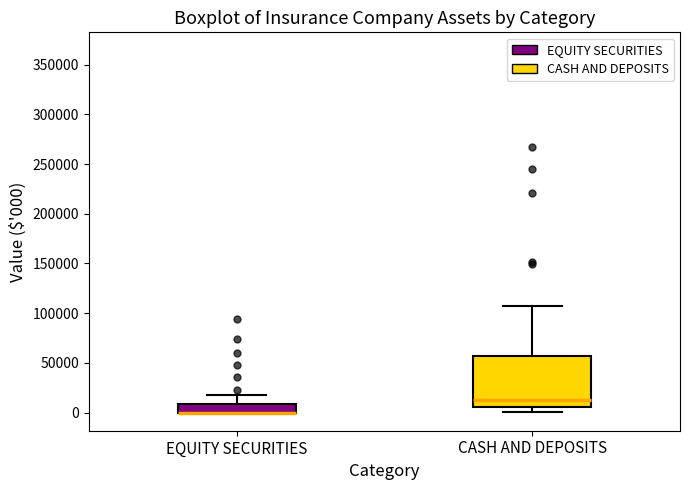

Comparing the boxes themselves (not the whiskers), which one is the tallest?

CASH AND DEPOSITS